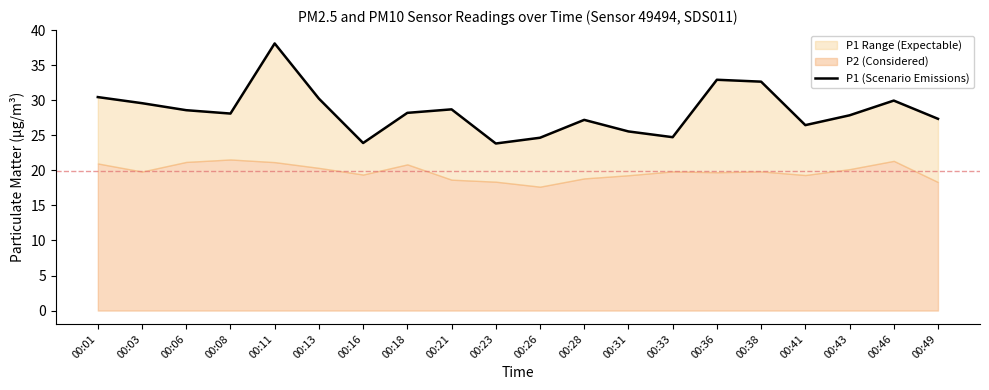

True or false: the data shows 32.6 at 00:38.

True